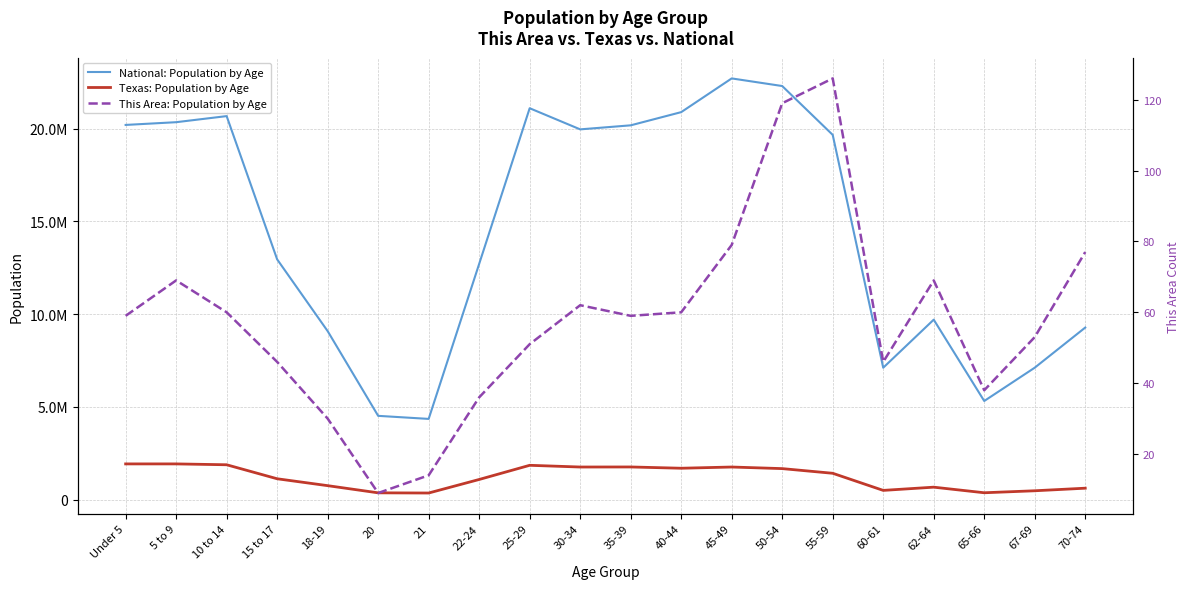

True or false: Texas: Population by Age and National: Population by Age cross at least once.

False